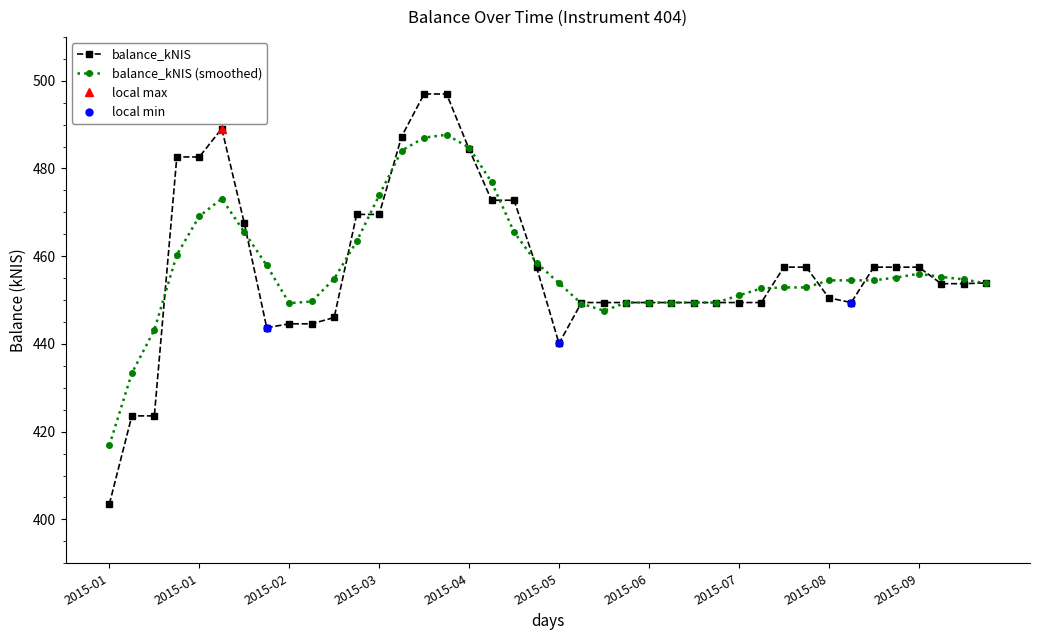

What is the sum of all values?

18293.3